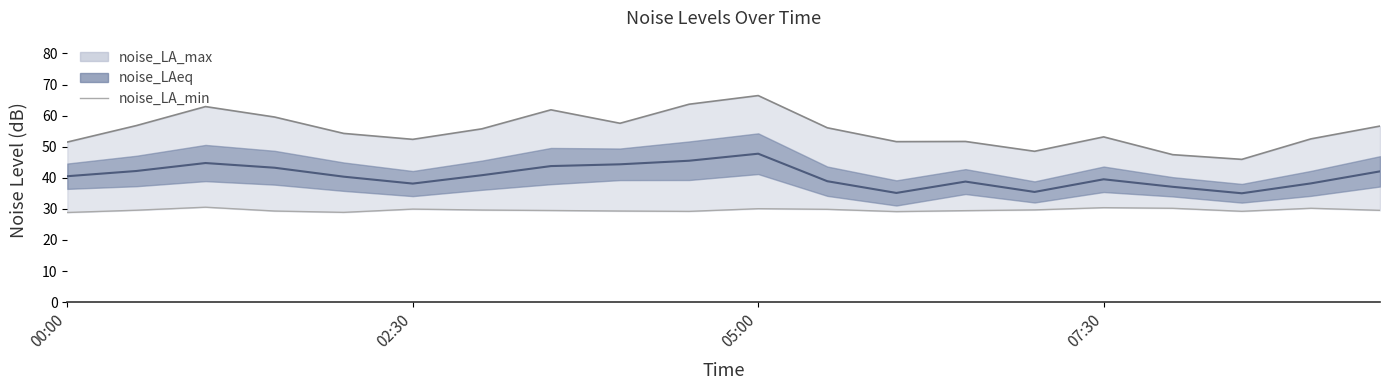

How many lines are shown in the chart?

3